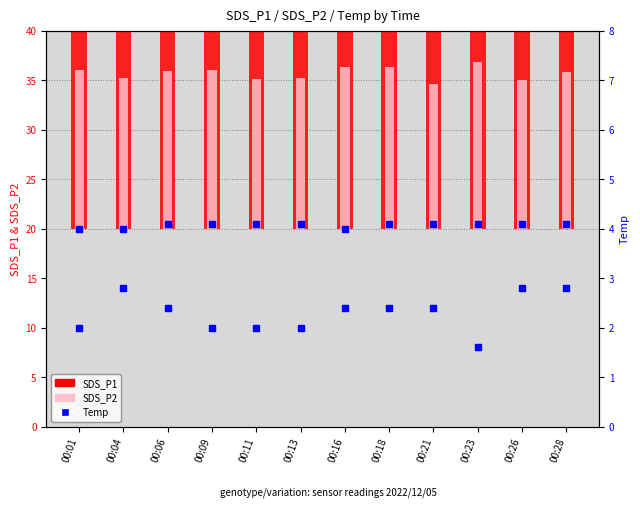

Which series reaches the minimum Y coordinate?

Signal (scaled)